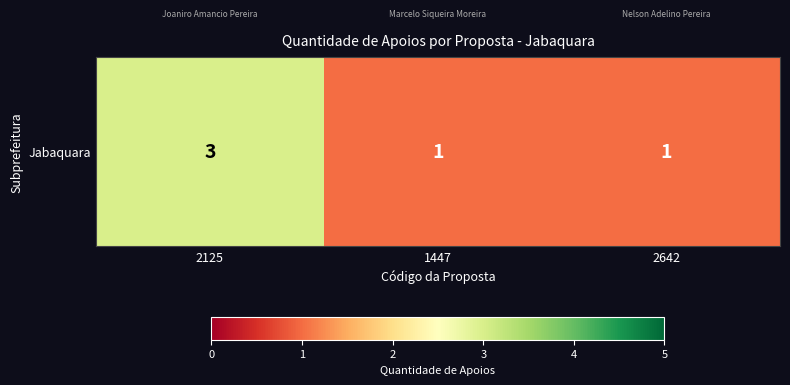

At which label is the value closest to 2?

2125